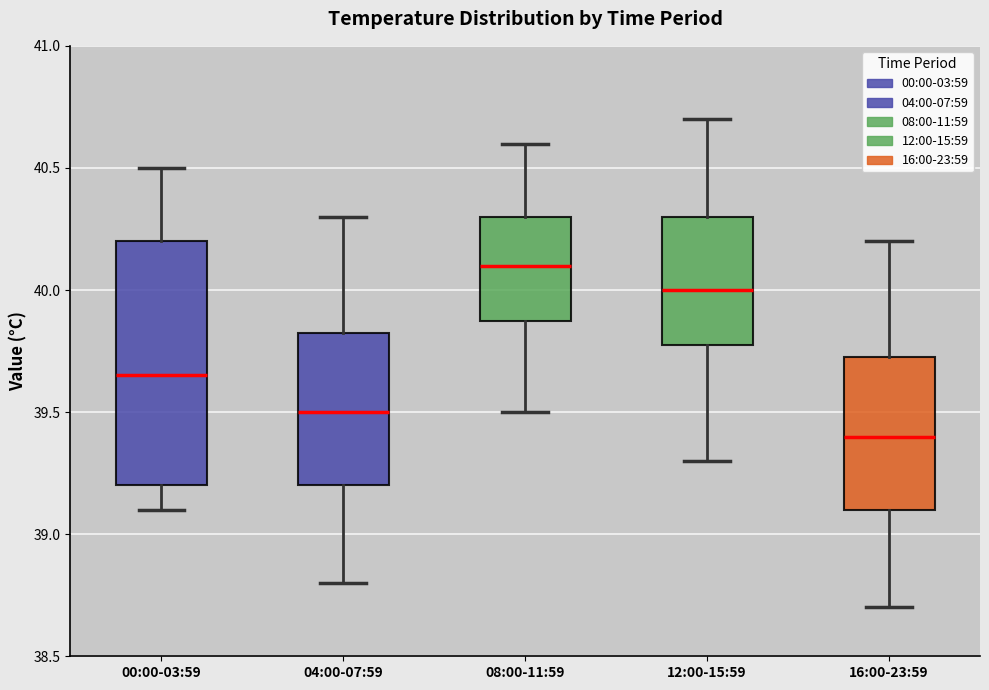

Where is the upper edge of the box for 04:00-07:59 on the y-axis? The values are not printed on the chart, so give them approximately, as read against the axis.

39.85